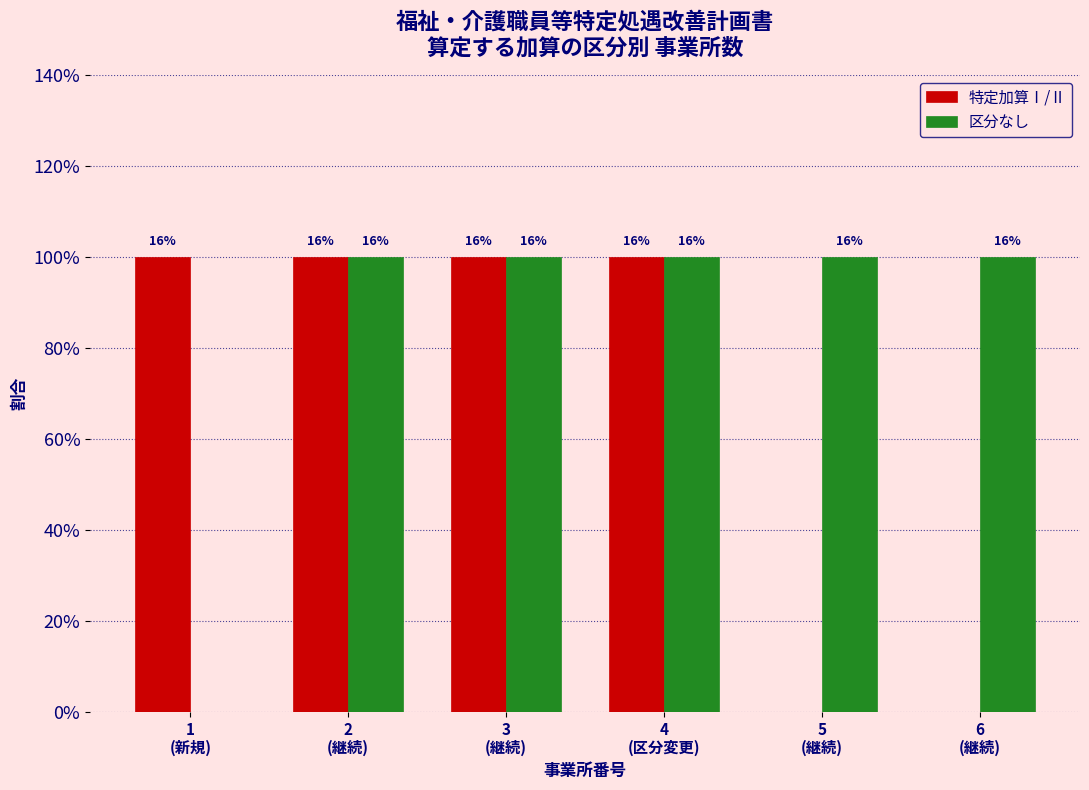

True or false: 特定加算Ⅰ/Ⅱ has a value of 1 at 2
(継続).

False